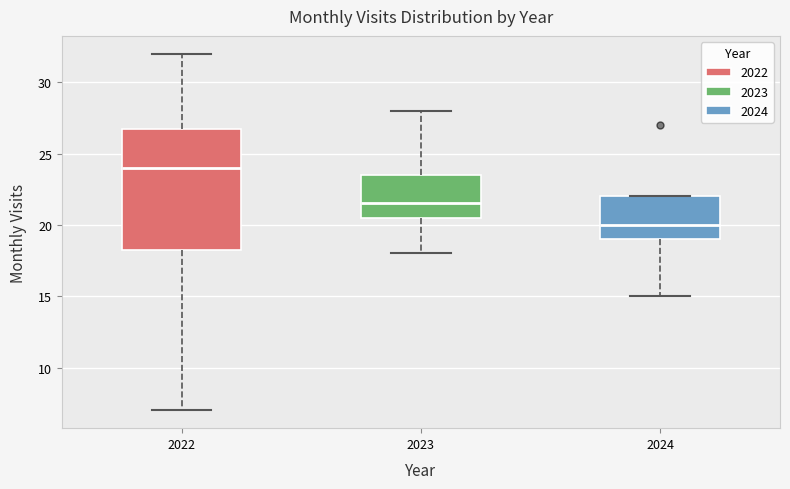

Comparing the boxes themselves (not the whiskers), which one is the tallest?

2022